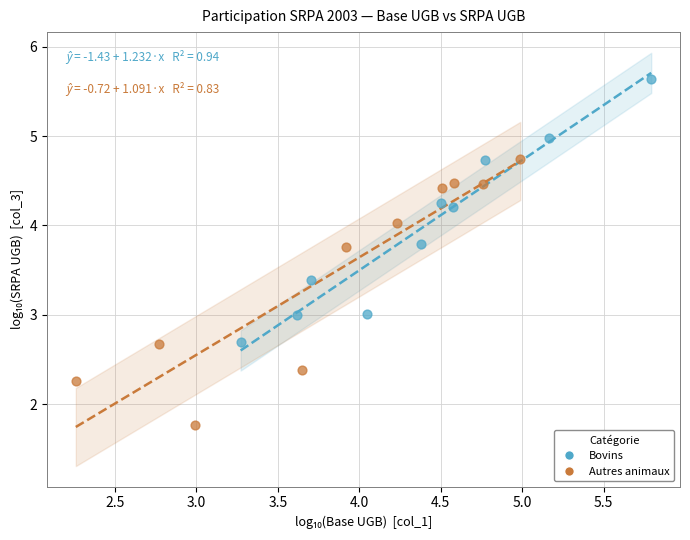

What are all the series names shown in the legend?

Bovins, Autres animaux